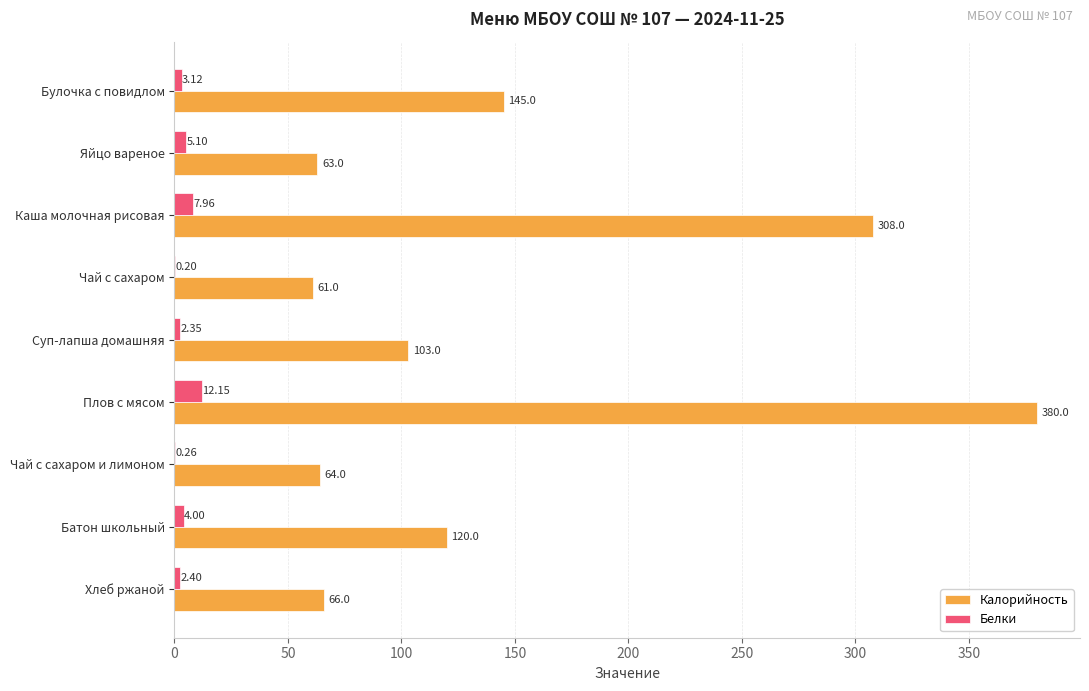

How many data points in Белки are above 3?

5